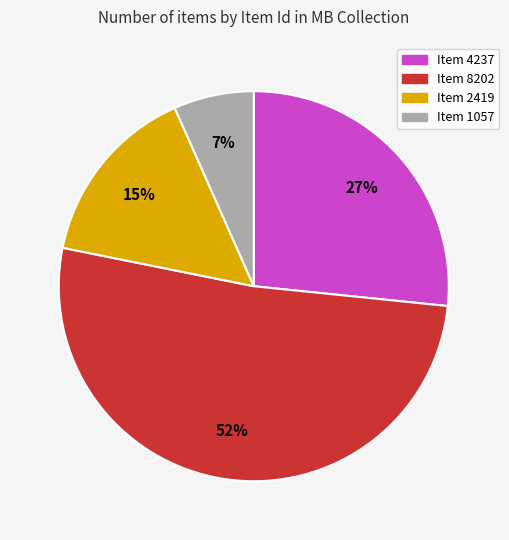

To the nearest percent, what is the combined percentage of Item 8202 and Item 1057?

58%